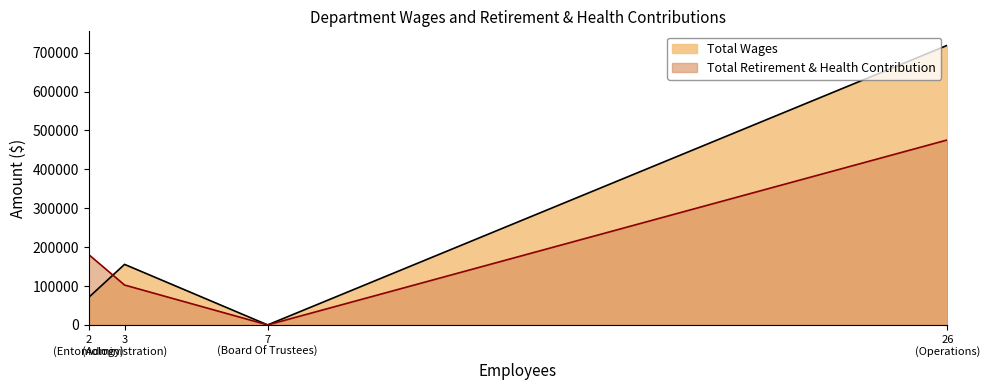

How many positive values does the Total Retirement & Health Contribution series have?

3